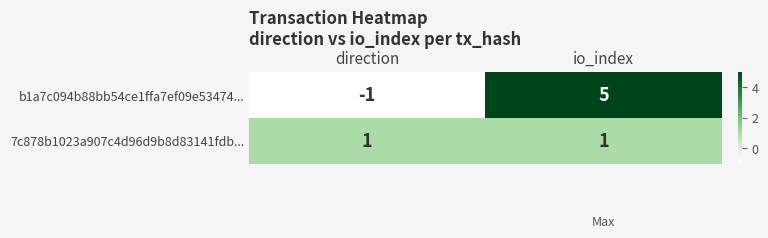

List the series in order of their overall mean, lowest first.

7c878b1023a907c4d96d9b8d83141fdb..., b1a7c094b88bb54ce1ffa7ef09e53474...